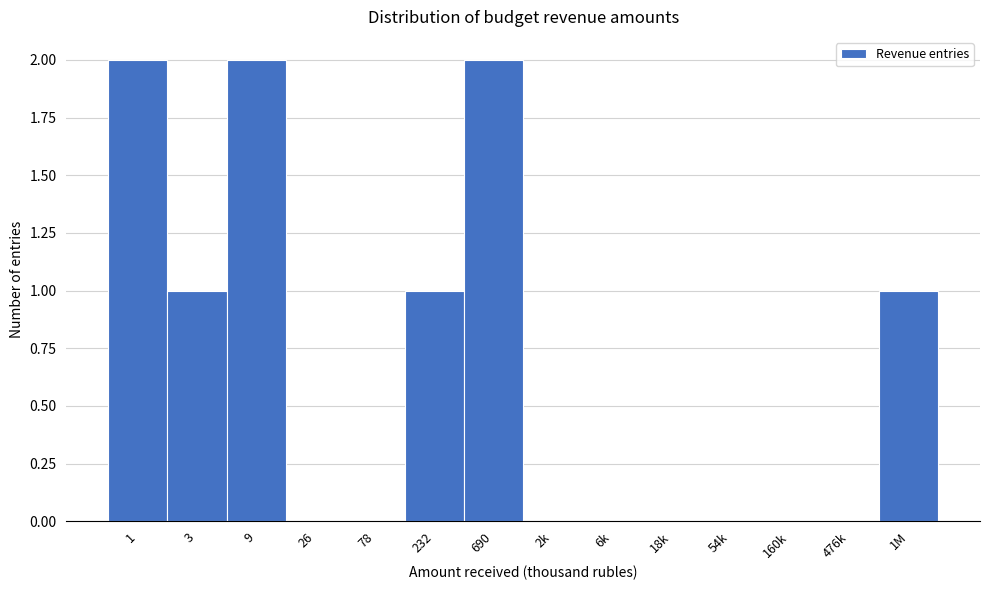

Reading right to left, list all the values displayed in this chart.

1M=1	476k=0	160k=0	54k=0	18k=0	6k=0	2k=0	690=2	232=1	78=0	26=0	9=2	3=1	1=2